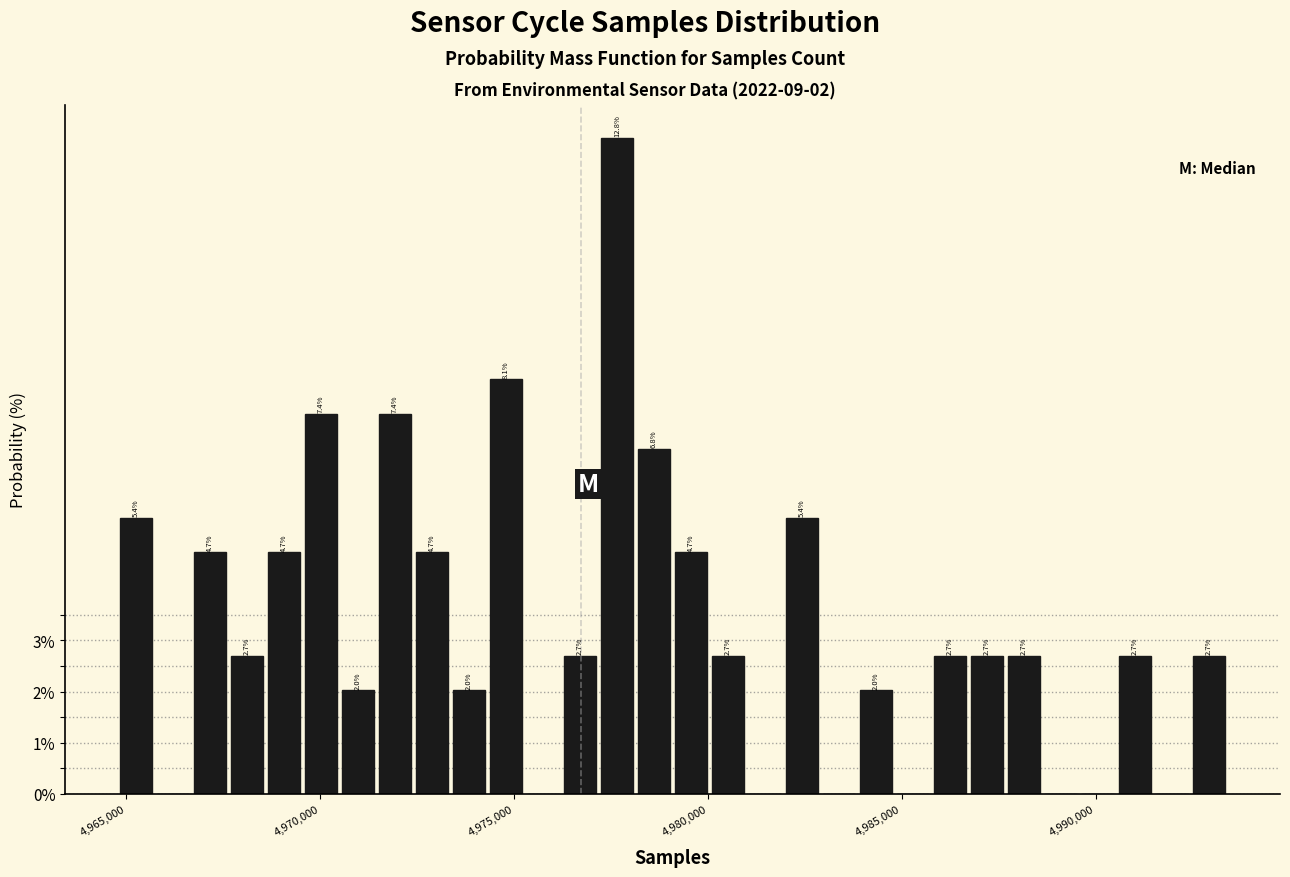

Around what value on the x-axis is the tallest bar? Give the approximate position of its centre, as read against the axis.

4977500